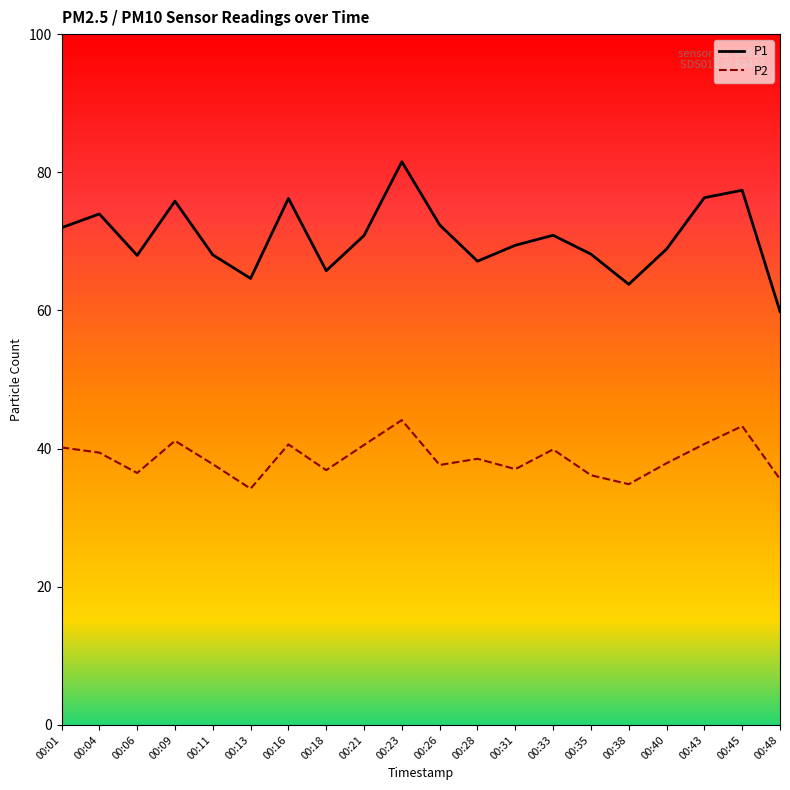

Which series has the largest range (max minus min)?

P1